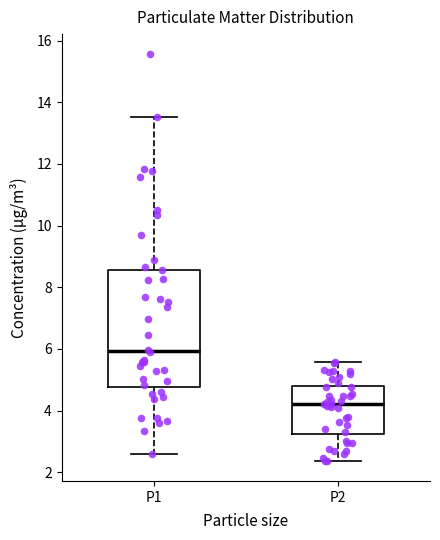

Which box's median line is the highest?

P1